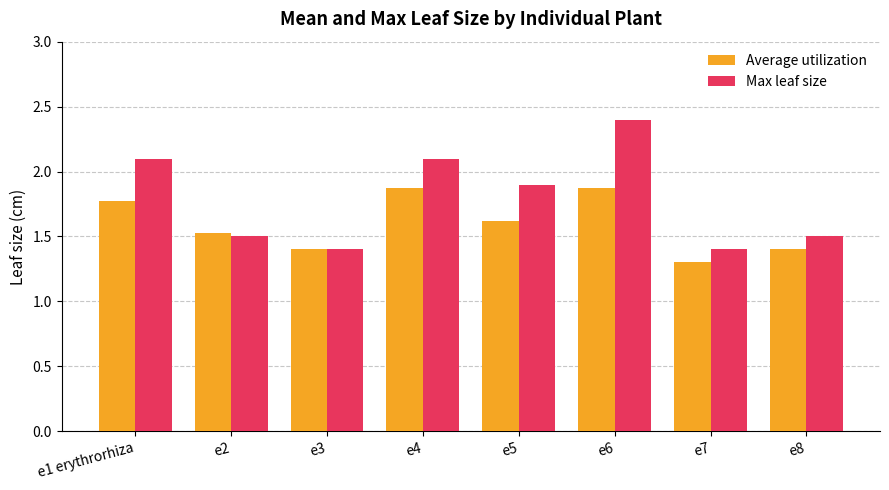

What position from the left is e7?

7